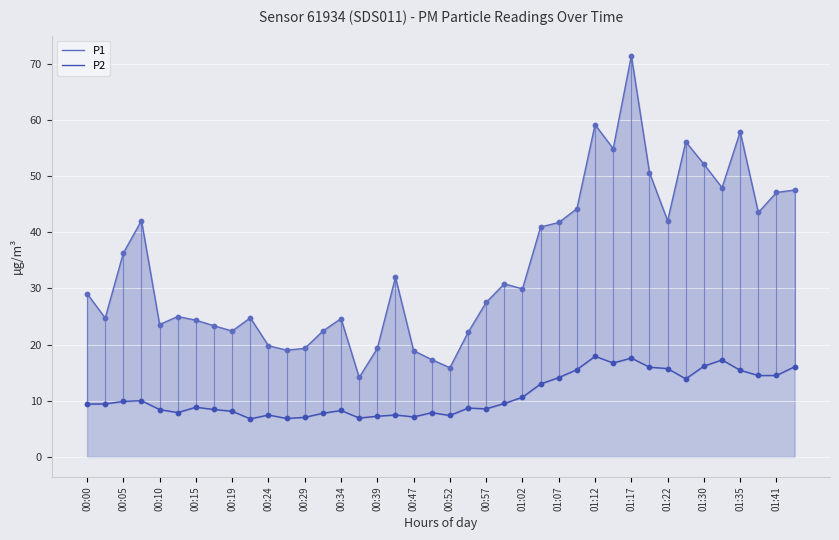

Which series has the largest total across all categories?

P1